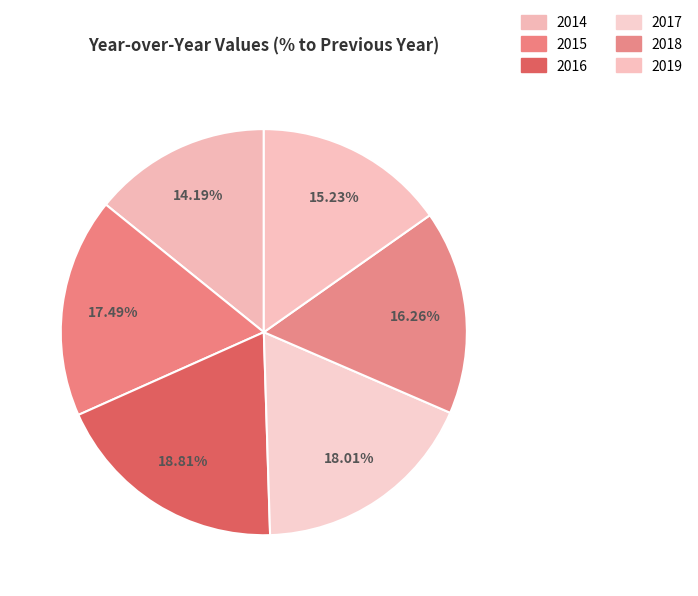

True or false: 2019 accounts for 15% of the total.

True